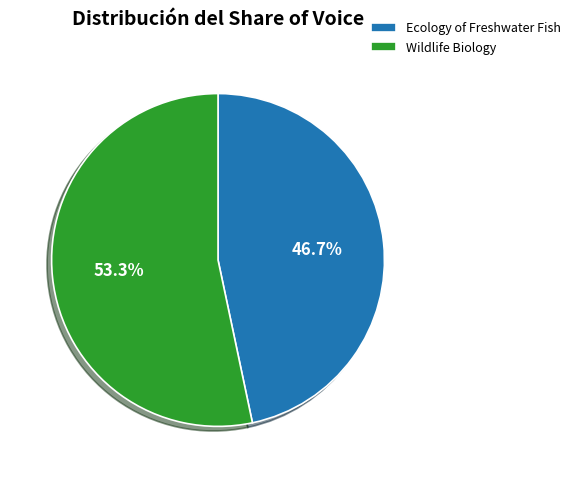

Is it true that Wildlife Biology is 53% of the pie?

True